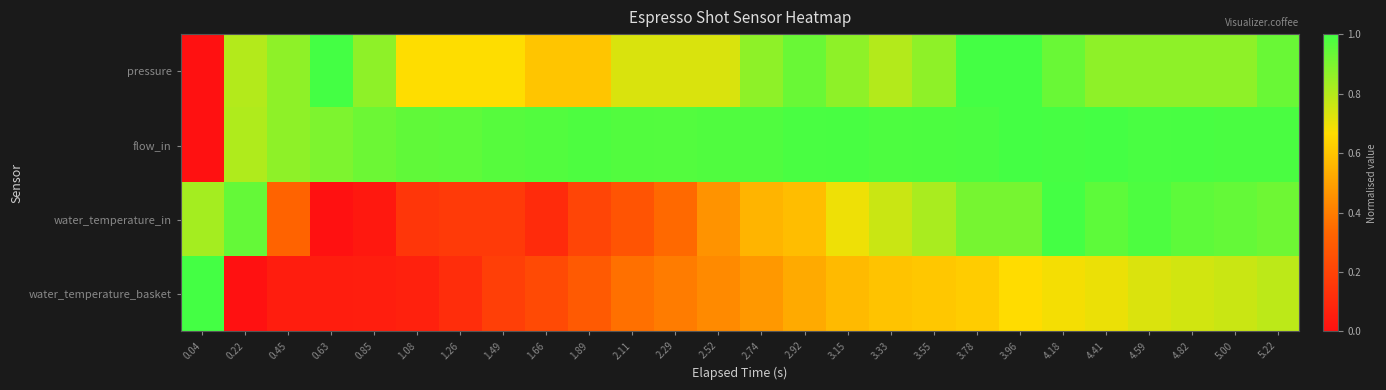

What is the spread (max minus min) of values at 1.08?

0.9